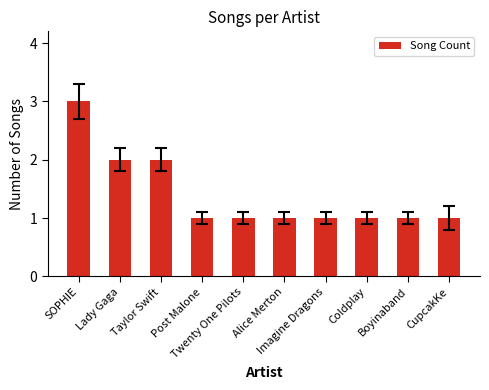

The chart shows a value of 2 at Taylor Swift. True or false?

True